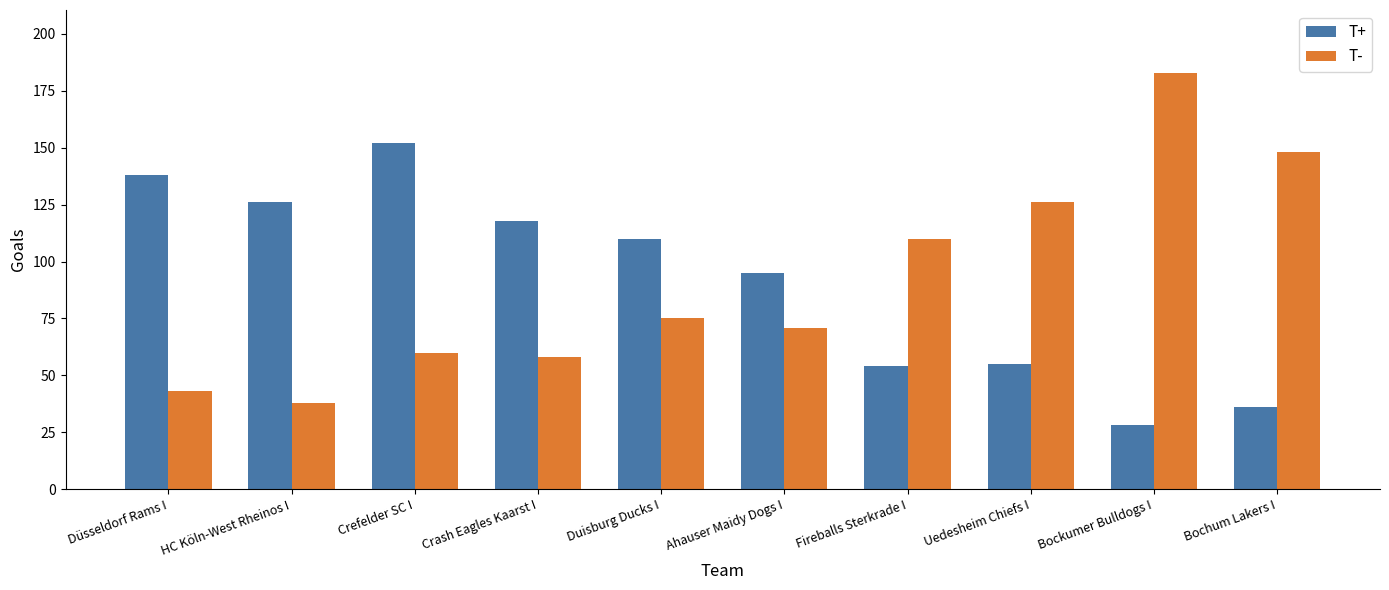

What is the lowest value of the T+ series?

28